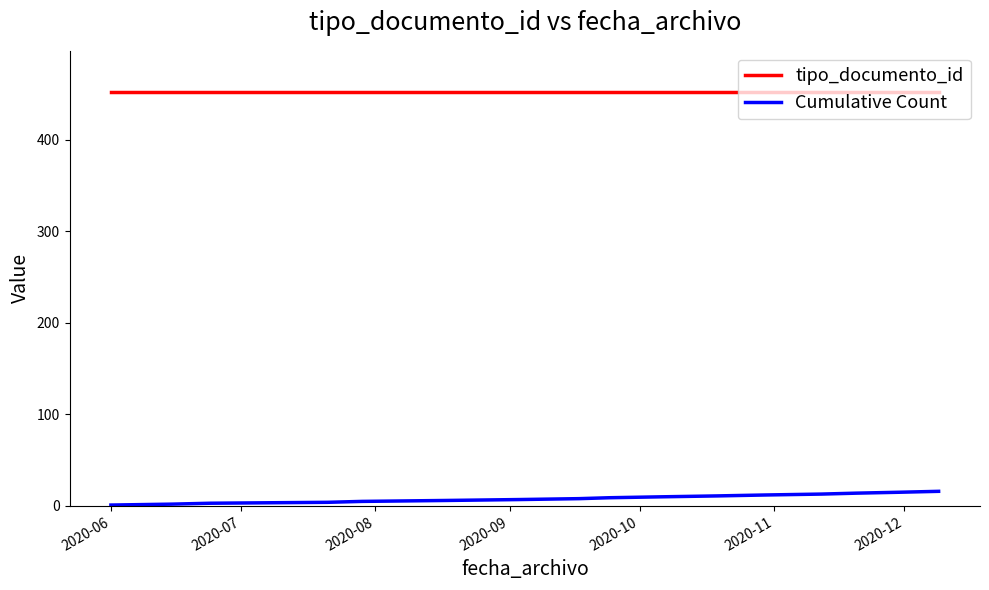

What is the sum of all Cumulative Count values?

136